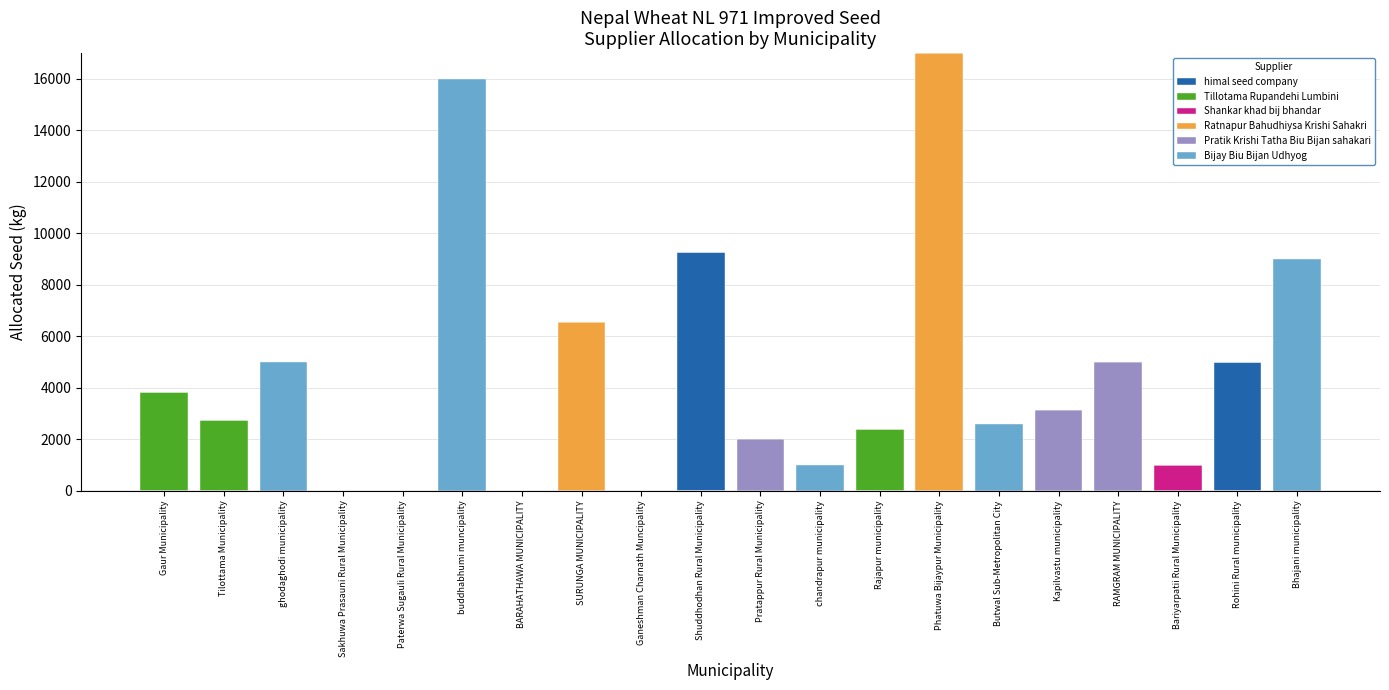

At which label does himal seed company reach its peak?

Shuddhodhan Rural Municipality